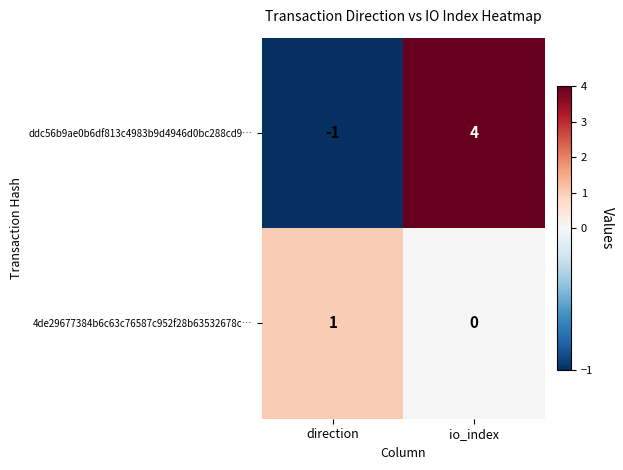

Is it true that ddc56b9ae0b6df813c4983b9d4946d0bc288cd9… equals -2 at direction?

False